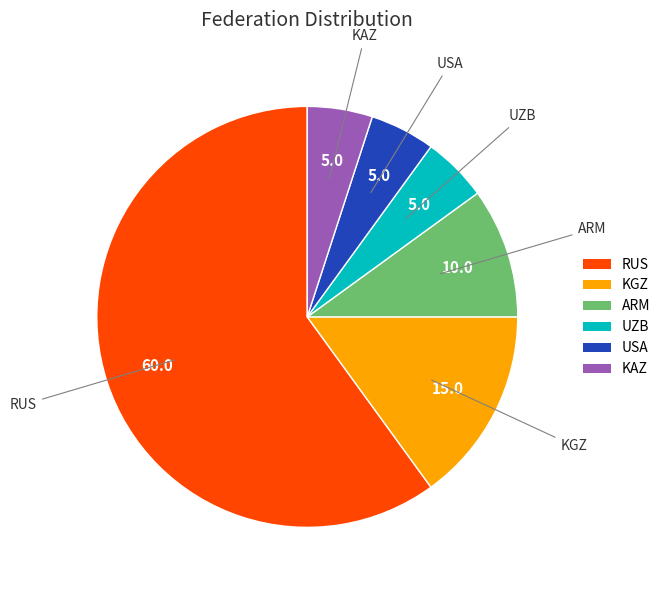

Is there a majority slice in this chart?

Yes